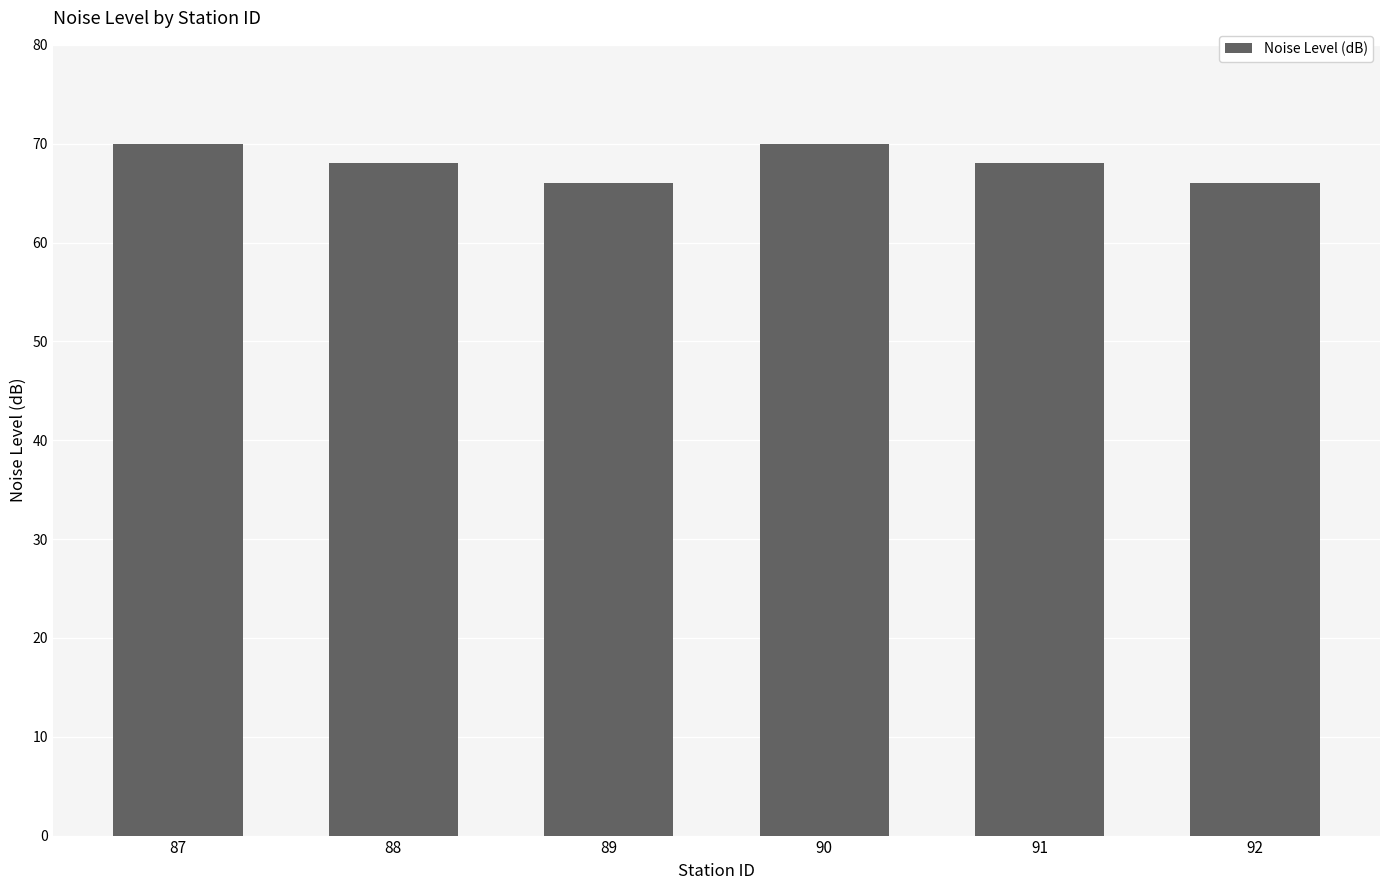

At which label does the data first exceed 68?

87